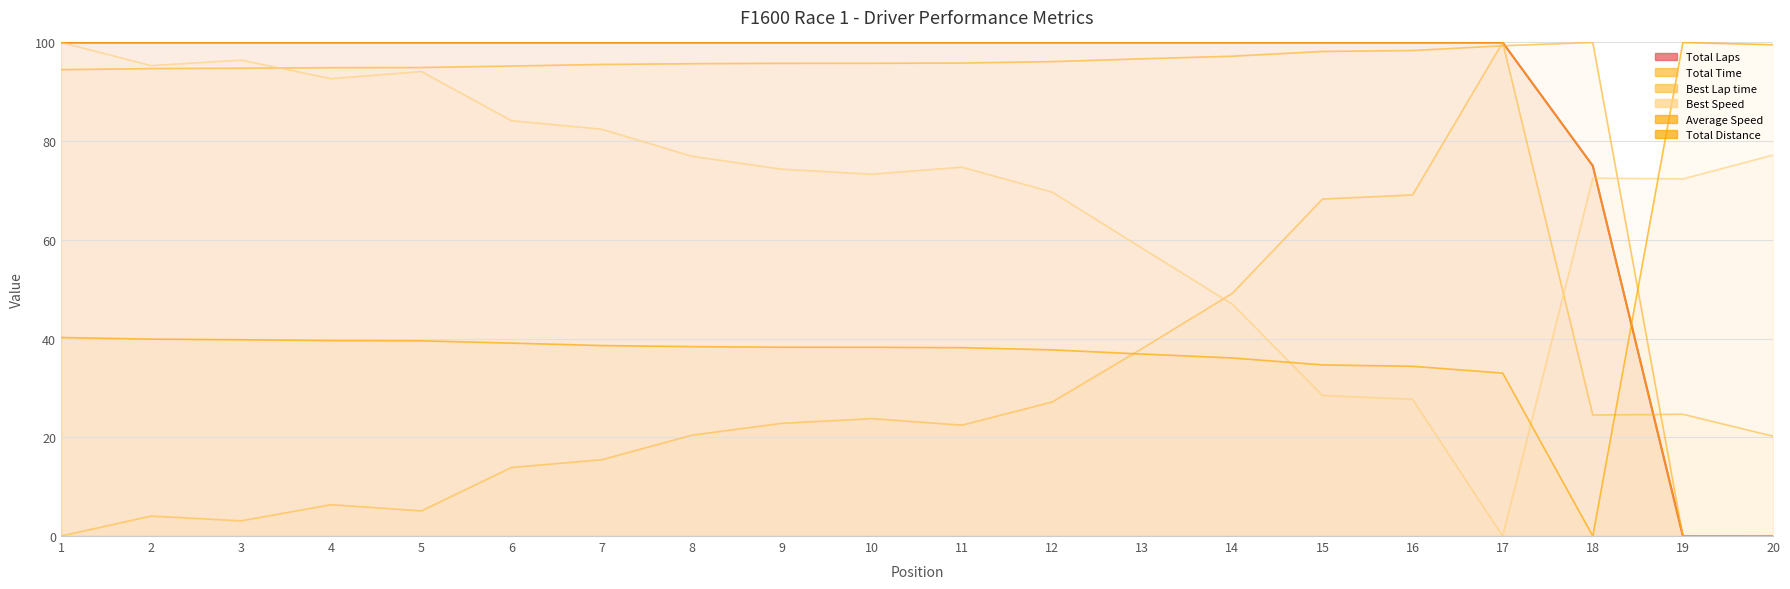

What is the difference between the highest and lowest values at 13?

63.1